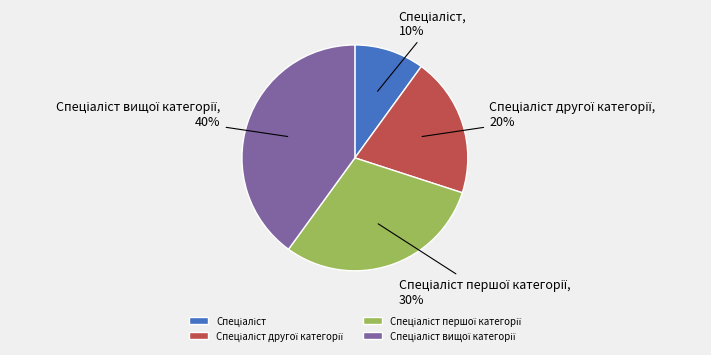

To the nearest percent, what is the difference between the largest and smallest slice percentages?

30%